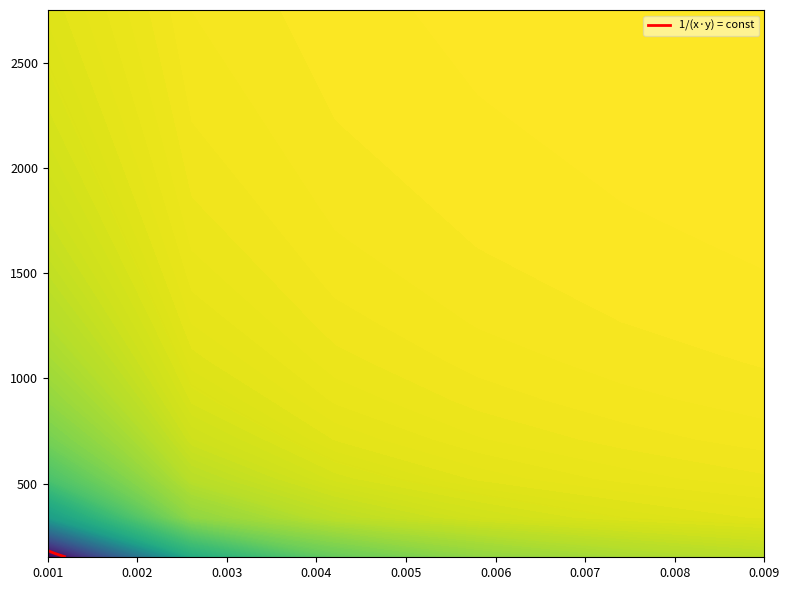

What is the minimum value shown in the chart?

153.2